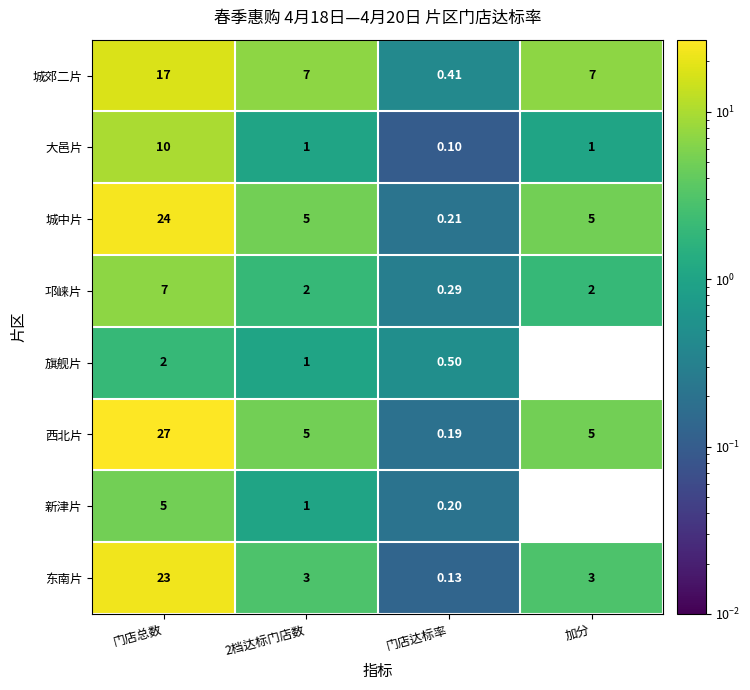

What is the total value across all series at 门店达标率?

2.0